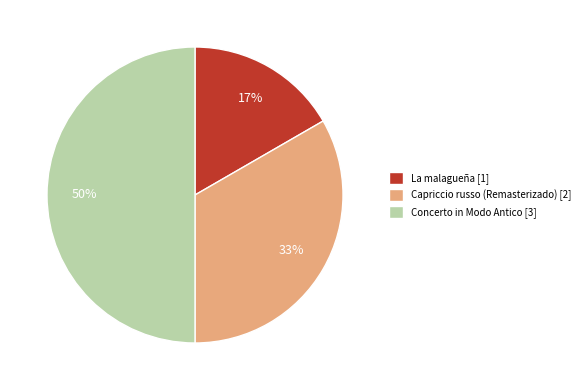

To the nearest percent, what portion does Concerto in Modo Antico [3] represent?

50%